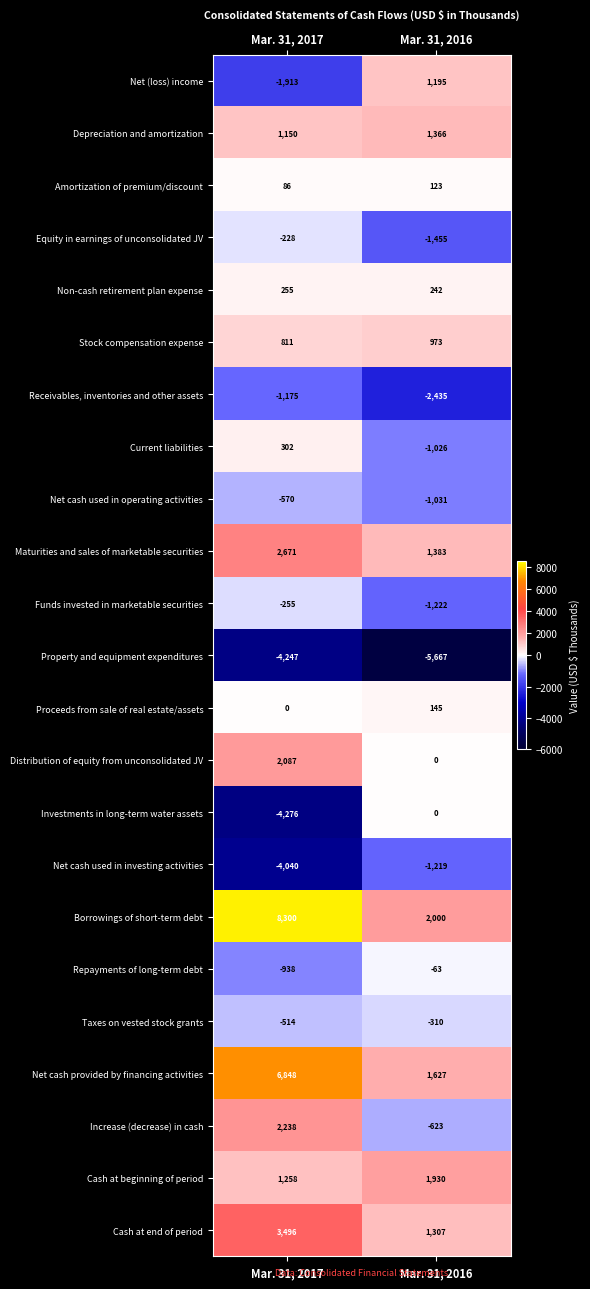

The Distribution of equity from unconsolidated JV series shows 0 at Mar. 31, 2016. True or false?

True